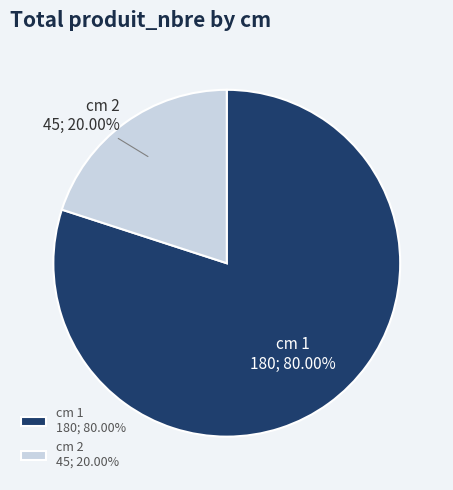

Is there any slice that represents more than half of the pie?

Yes